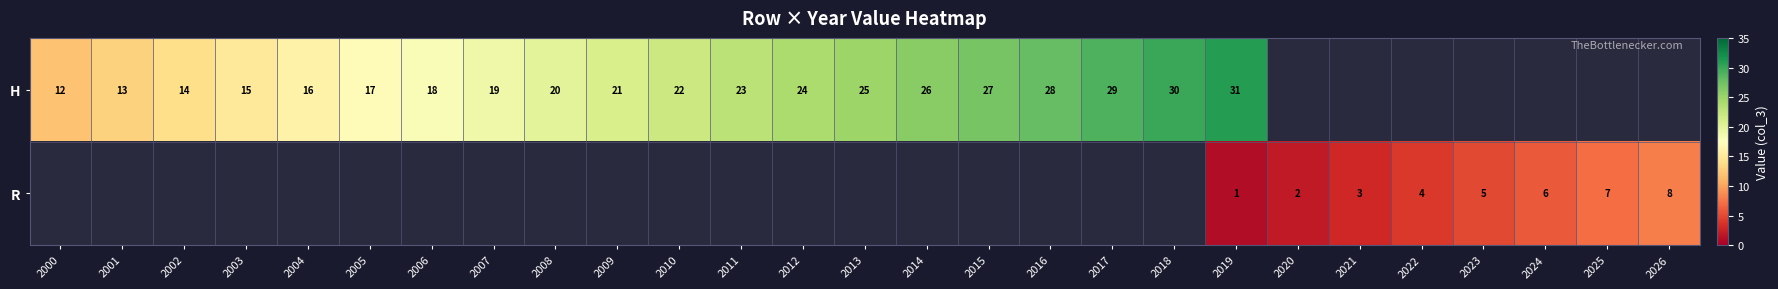

True or false: H has a value of 34 at 2008.

False